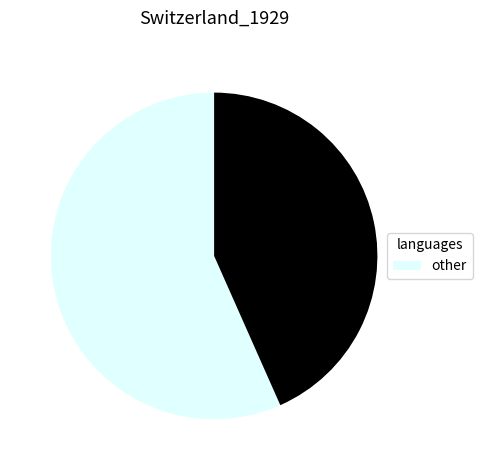

Is there any slice that represents more than half of the pie?

Yes